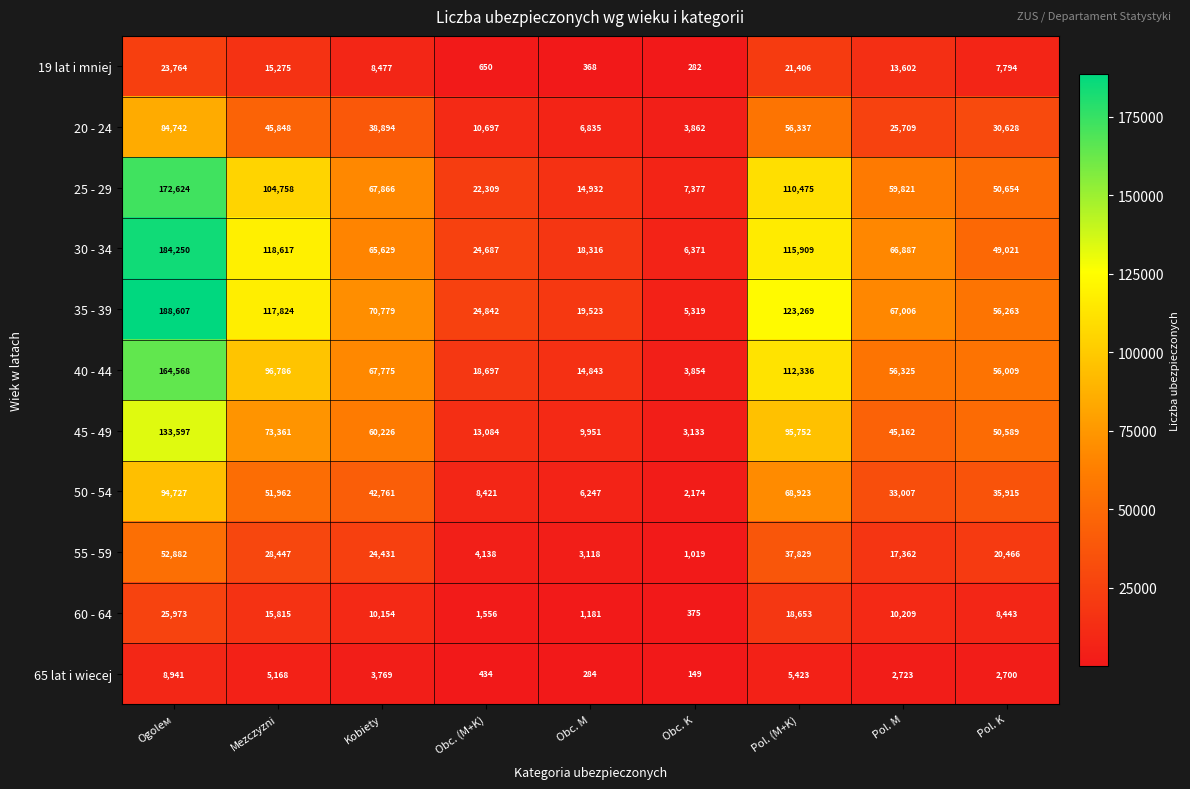

At how many categories does at least one series exceed 40485?

6